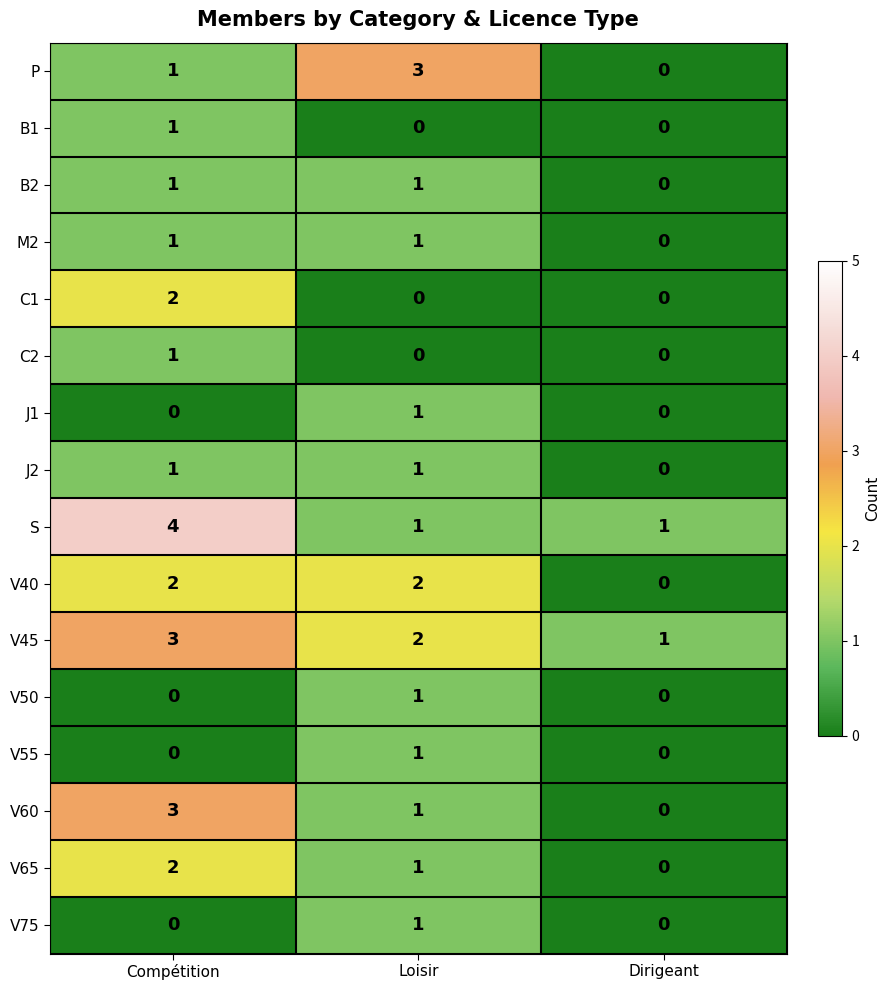

At which category is the sum across all series the highest?

Compétition